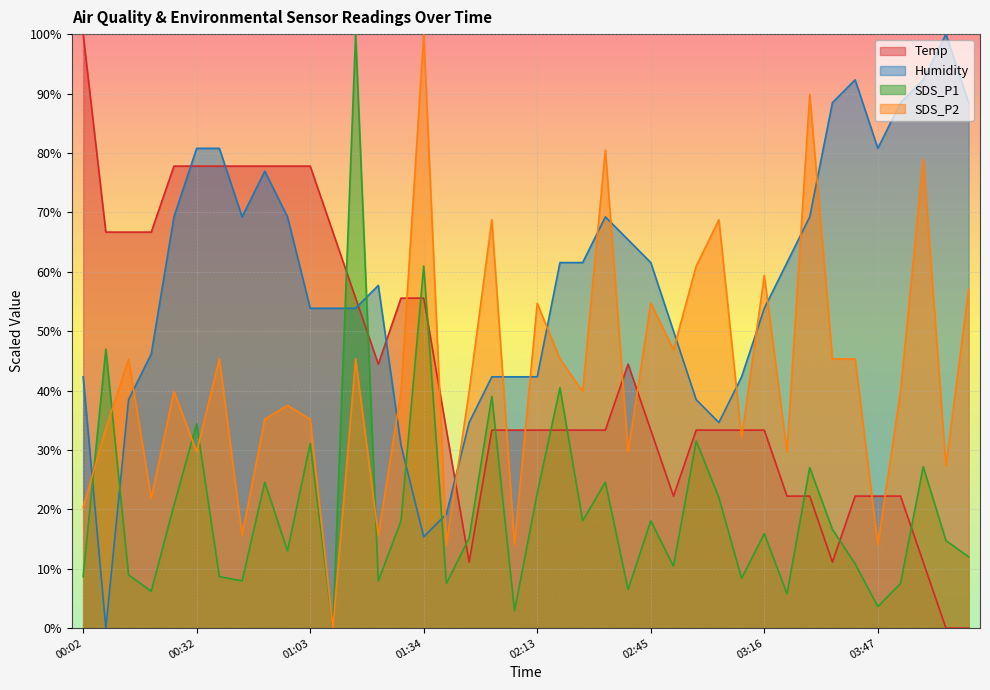

What is the greatest value displayed?

100.0